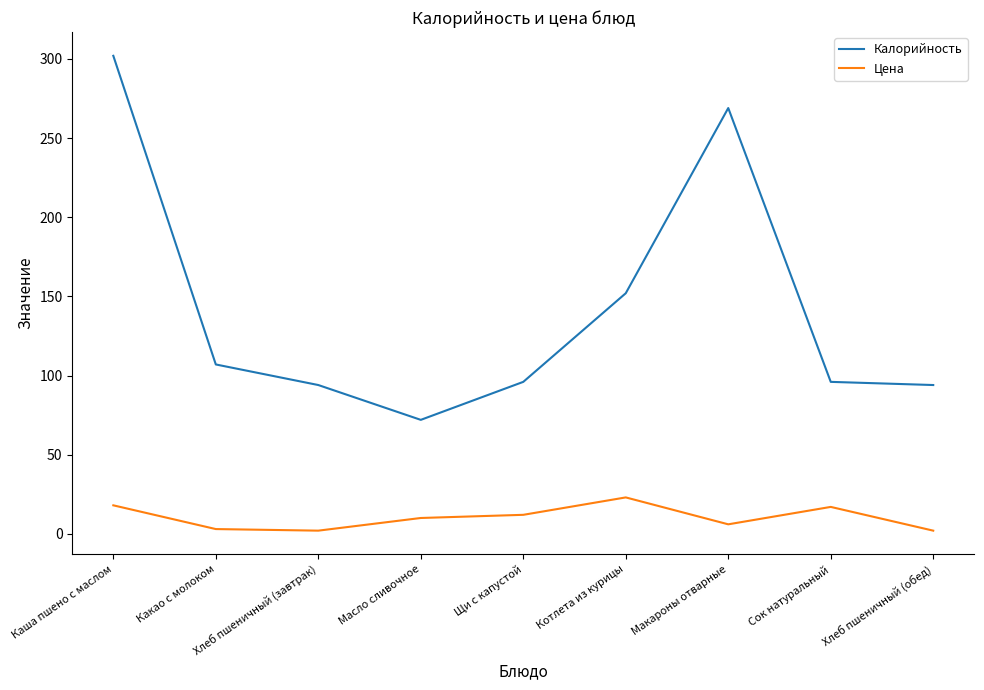

True or false: Калорийность and Цена cross at least once.

False